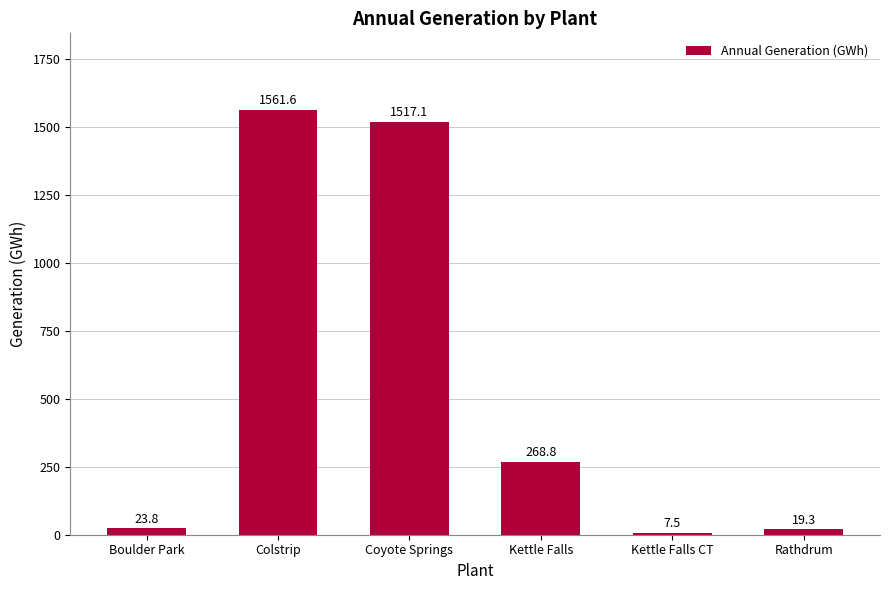

Reading right to left, extract all data points from this chart.

19.3	7.5	268.8	1517.1	1561.6	23.8